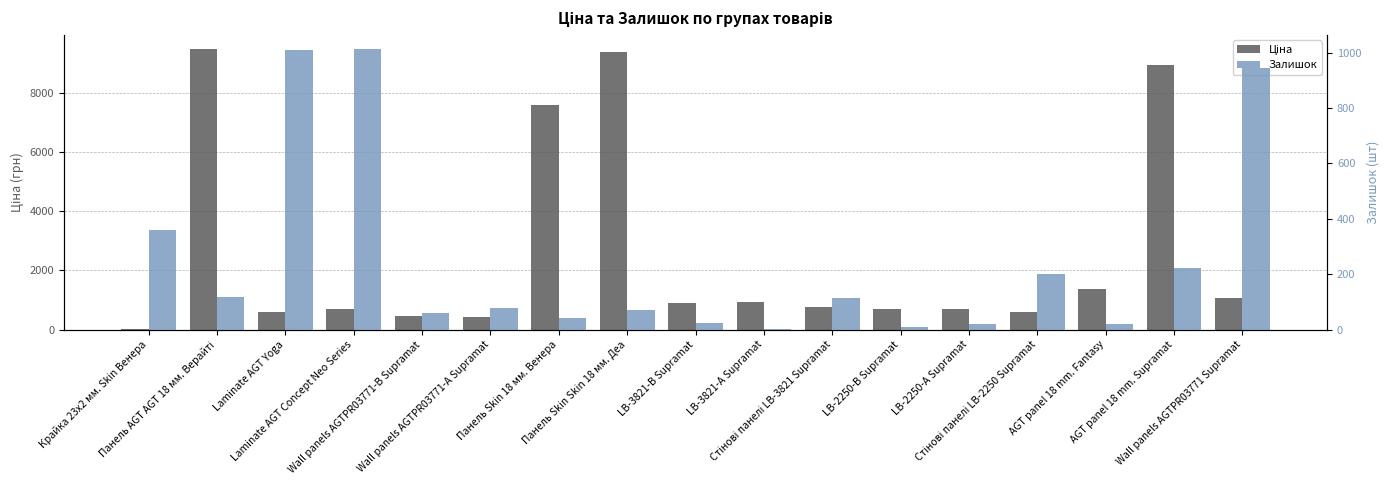

Reading left to right, list all the values displayed in this chart.

Ціна: Крайка 23x2 мм. Skin Венера=32.0	Панель AGT AGT 18 мм. Верайті=9480.1	Laminate AGT Yoga=589.9	Laminate AGT Concept Neo Series=693.7	Wall panels AGTPR03771-B Supramat=443.1	Wall panels AGTPR03771-А Supramat=416.6	Панель Skin 18 мм. Венера=7596.5	Панель Skin Skin 18 мм. Деа=9384.0	LB-3821-В Supramat=910.4	LB-3821-А Supramat=934.5	Стінові панелі LB-3821 Supramat=752.2	LB-2250-В Supramat=705.1	LB-2250-А Supramat=681.0	Стінові панелі LB-2250 Supramat=584.4	AGT panel 18 mm. Fantasy=1375.4	AGT panel 18 mm. Supramat=8934.1	Wall panels AGTPR03771 Supramat=1067.3
Залишок: Крайка 23x2 мм. Skin Венера=360.0	Панель AGT AGT 18 мм. Верайті=119.0	Laminate AGT Yoga=1009.0	Laminate AGT Concept Neo Series=1013.0	Wall panels AGTPR03771-B Supramat=61.0	Wall panels AGTPR03771-А Supramat=78.0	Панель Skin 18 мм. Венера=43.0	Панель Skin Skin 18 мм. Деа=69.0	LB-3821-В Supramat=24.0	LB-3821-А Supramat=2.0	Стінові панелі LB-3821 Supramat=113.0	LB-2250-В Supramat=8.0	LB-2250-А Supramat=19.0	Стінові панелі LB-2250 Supramat=202.0	AGT panel 18 mm. Fantasy=20.0	AGT panel 18 mm. Supramat=222.0	Wall panels AGTPR03771 Supramat=944.0